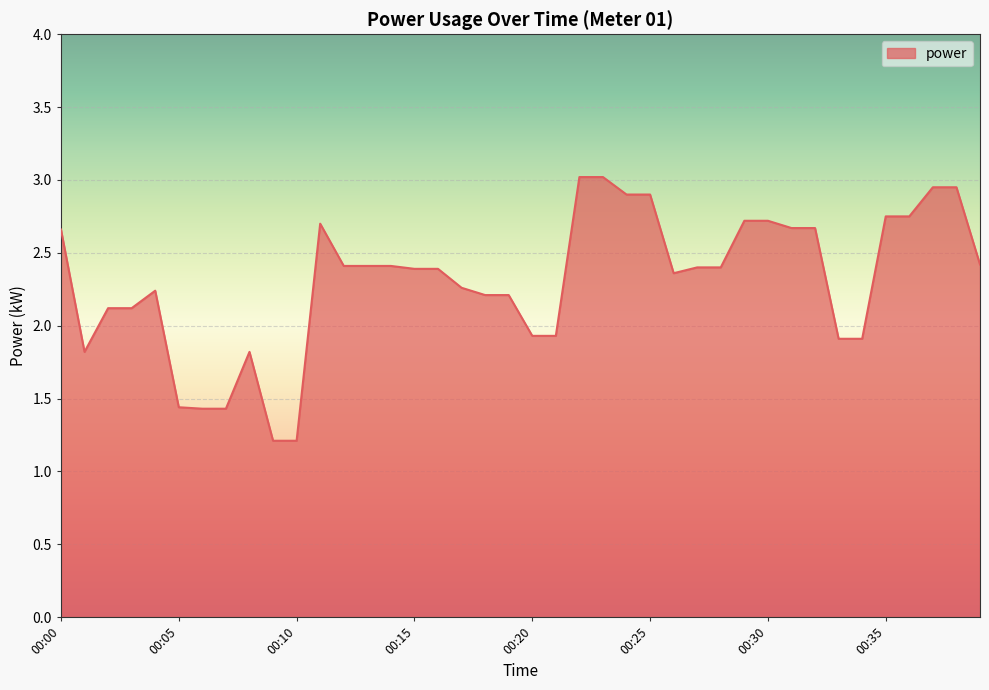

What is the difference between the maximum and minimum values?

1.8